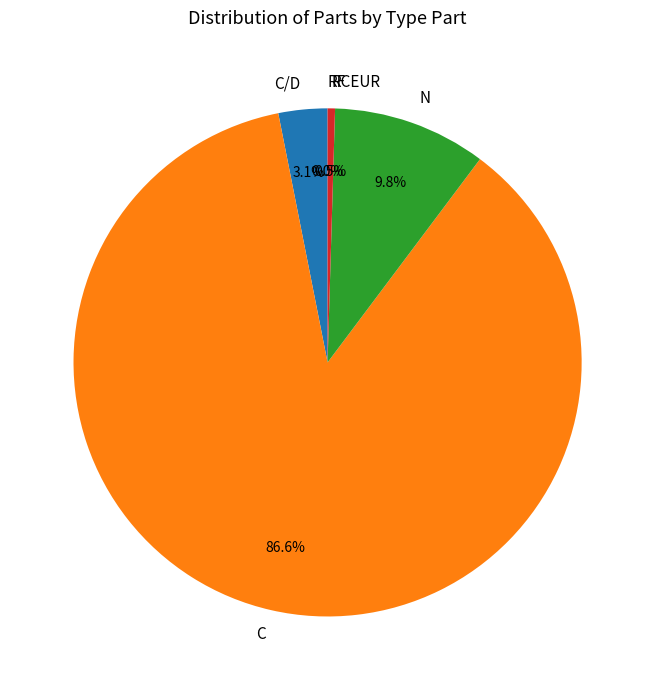

Does C/D account for over 50% of the chart?

No